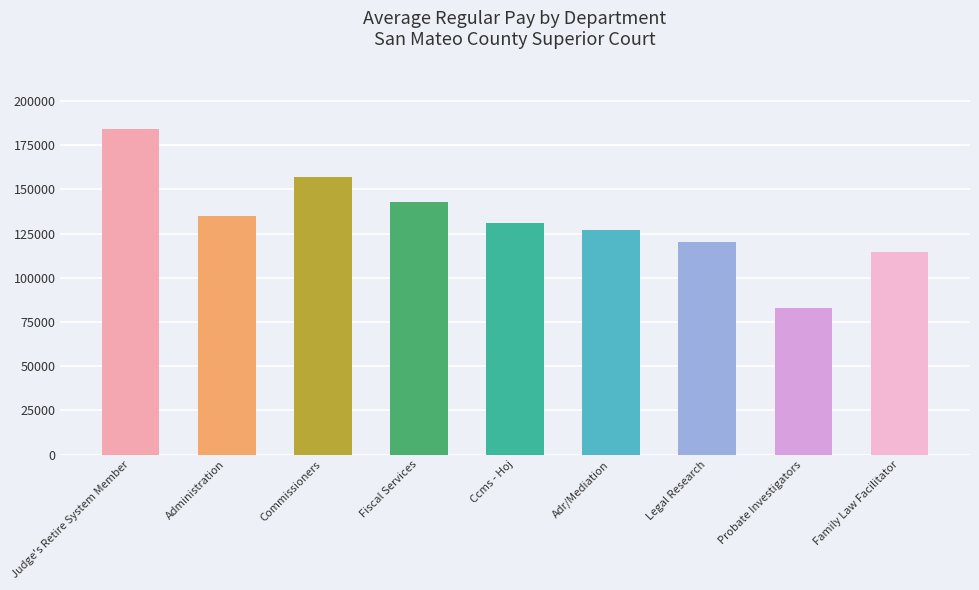

What position from the left is Judge's Retire System Member?

1